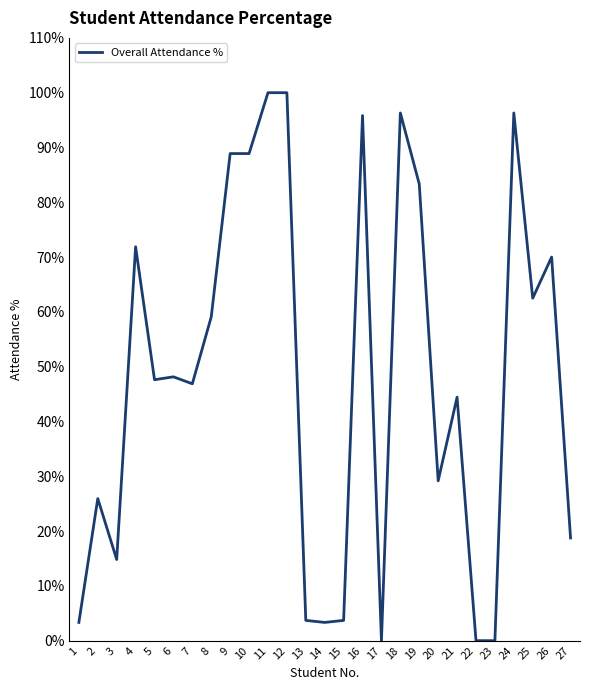

What is the ratio of the value at 3 to the value at 4?

0.2